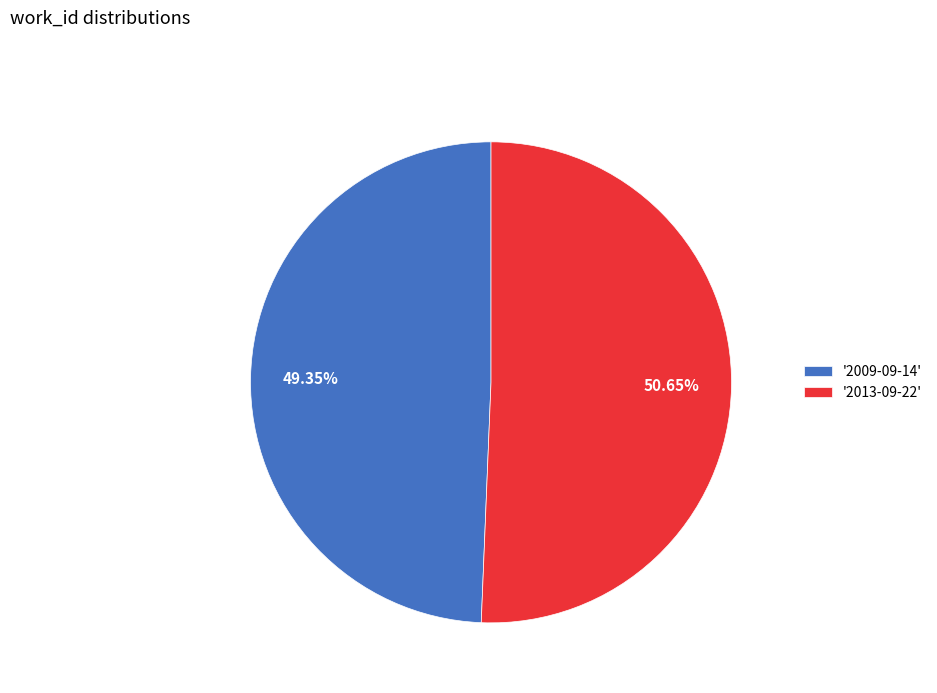

Approximately how many times larger is the value at '2013-09-22' compared to '2009-09-14'?

1.0